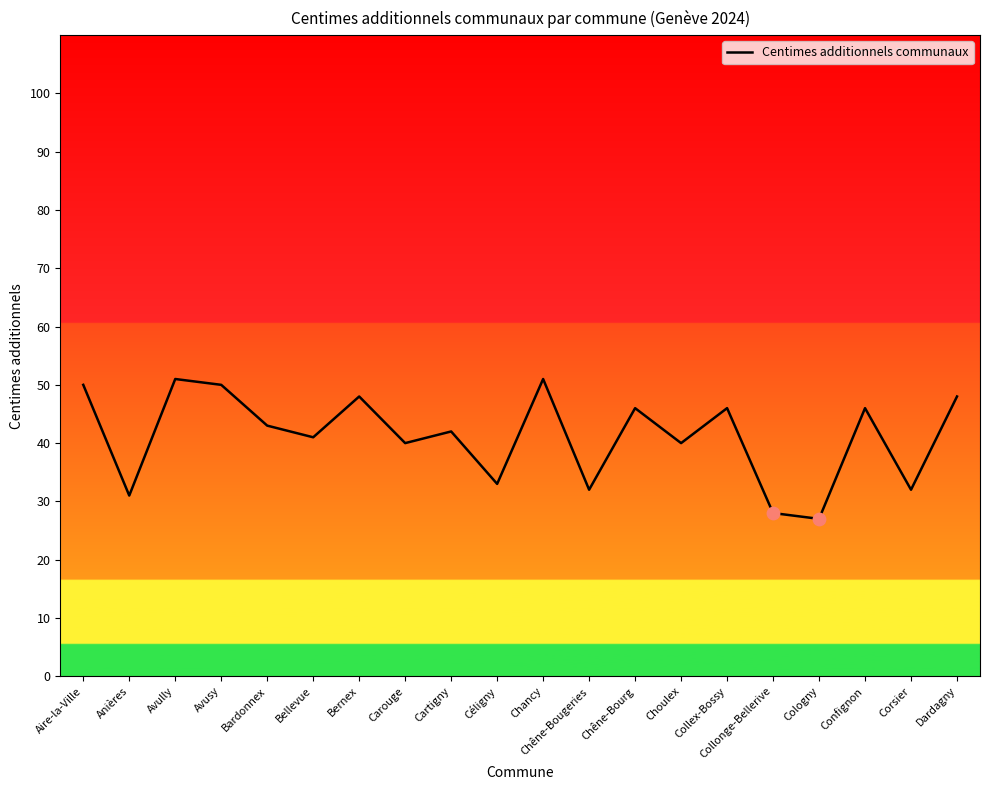

Which has a higher value, Chêne-Bourg or Collonge-Bellerive?

Chêne-Bourg